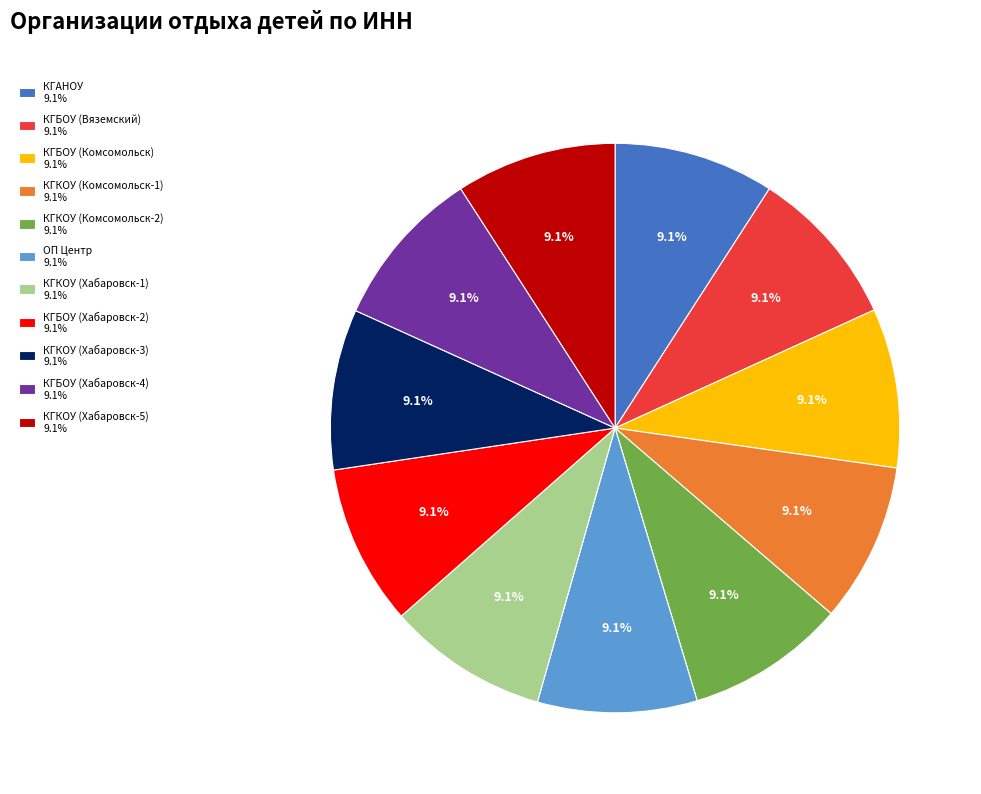

True or false: Краевое государственное бюджетное общеобразовательное учреждение (Хабаровск-2) accounts for 9% of the total.

True